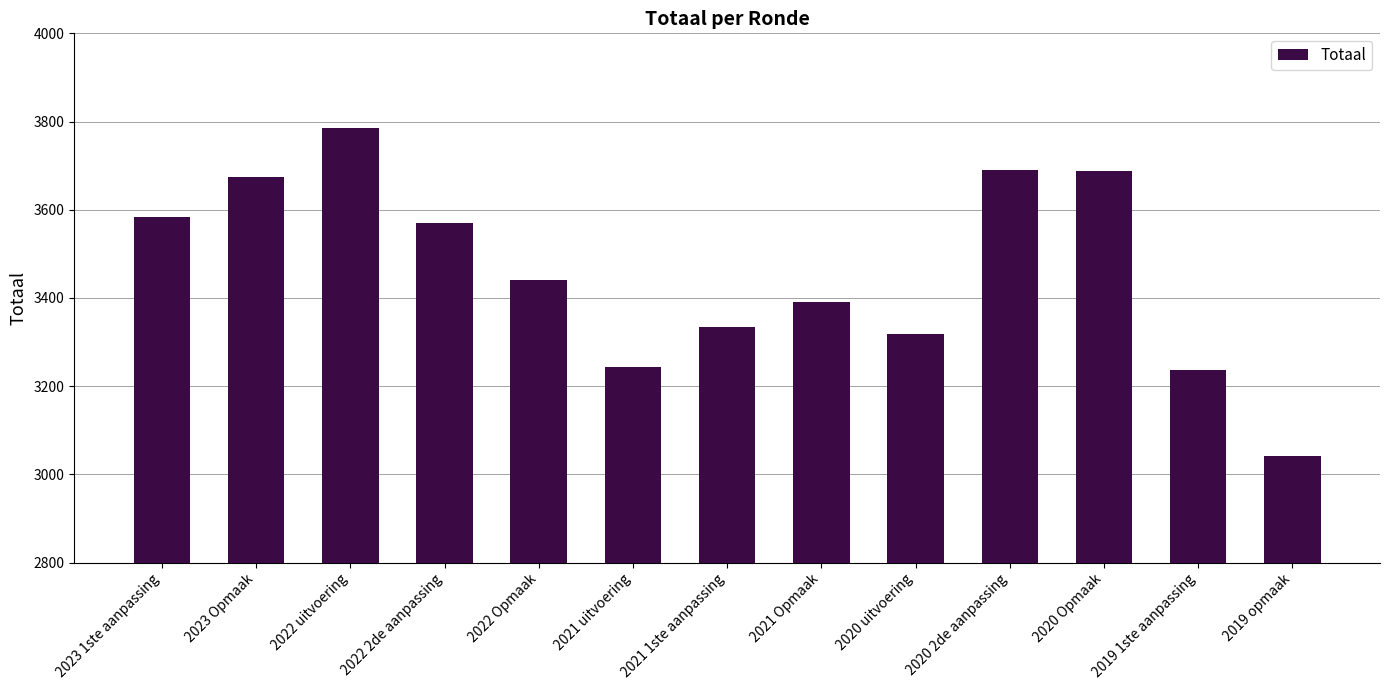

What is the change in value from 2020 uitvoering to 2020 2de aanpassing?

+371